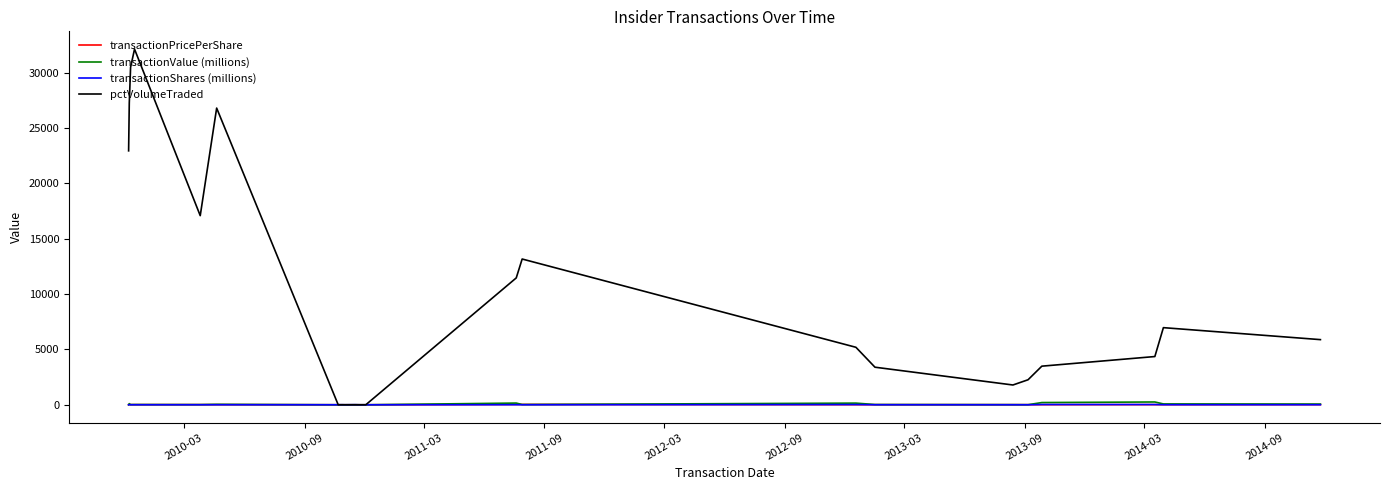

How many series are shown in this chart?

4